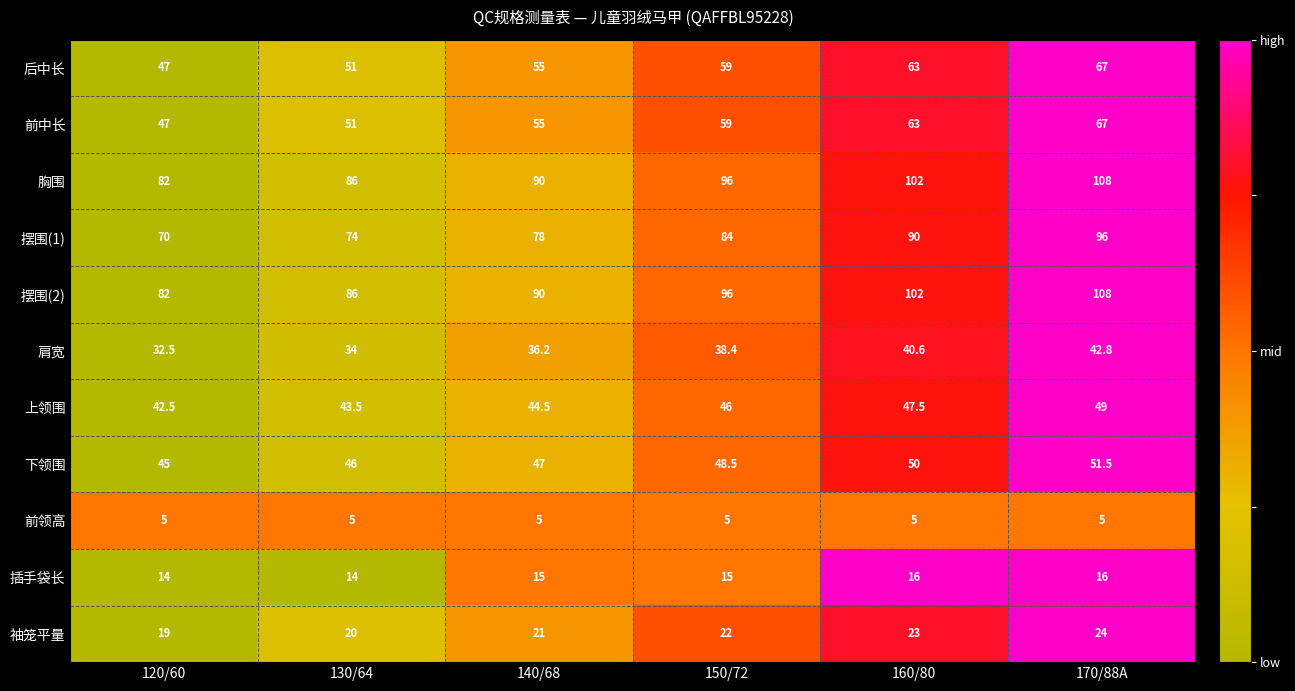

The 前中长 series shows 72.8 at 120/60. True or false?

False